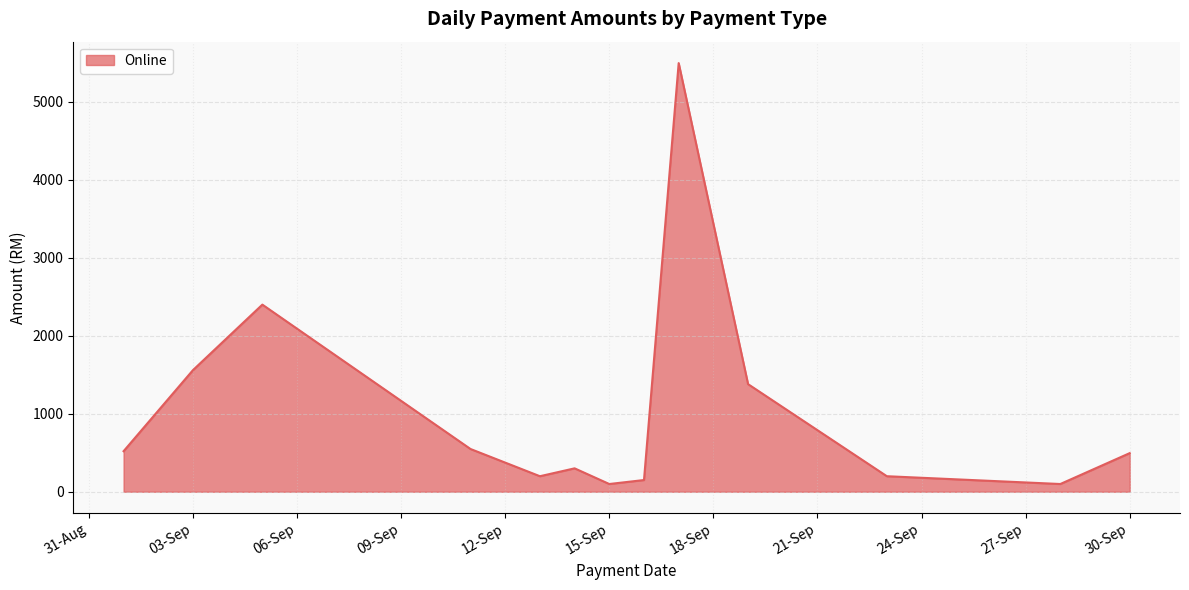

What is the greatest value displayed?

5498